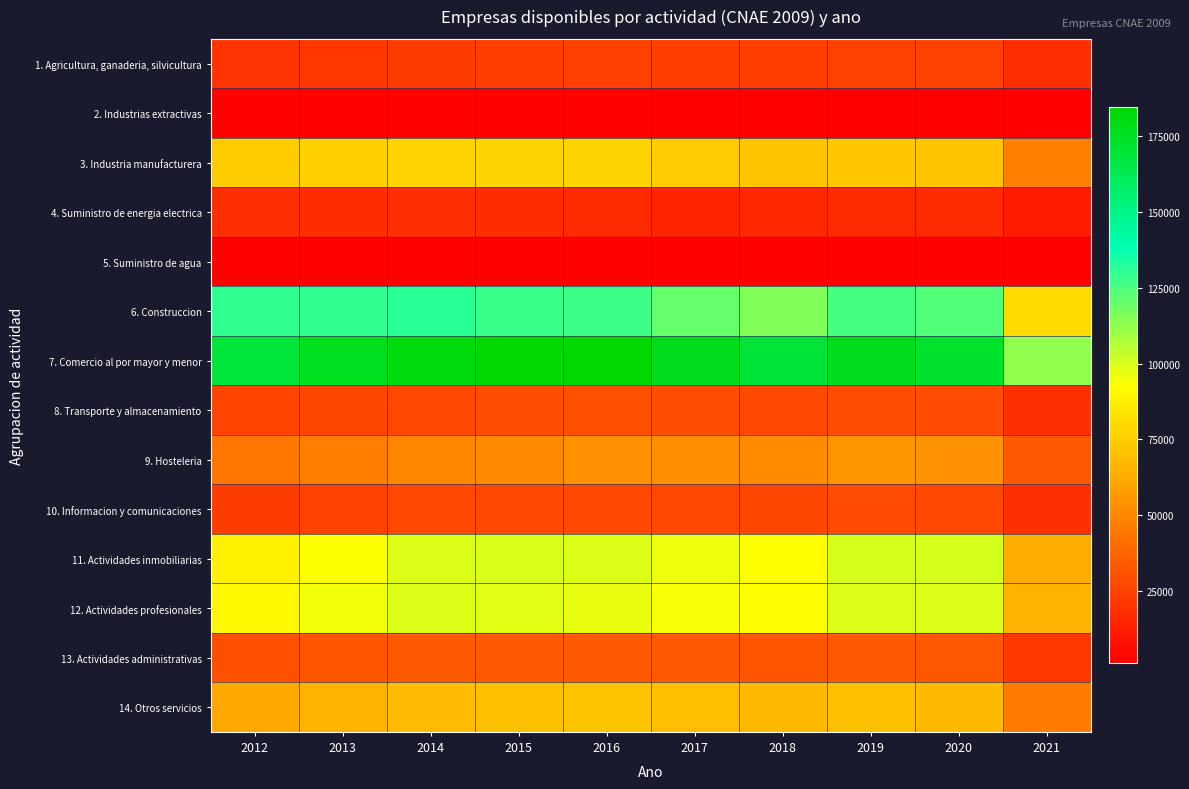

Rank the series by their maximum value, from highest to lowest.

7. Comercio al por mayor y menor, 6. Construccion, 11. Actividades inmobiliarias, 12. Actividades profesionales, 3. Industria manufacturera, 14. Otros servicios, 9. Hosteleria, 13. Actividades administrativas, 8. Transporte y almacenamiento, 10. Informacion y comunicaciones, 1. Agricultura, ganaderia, silvicultura, 4. Suministro de energia electrica, 5. Suministro de agua, 2. Industrias extractivas